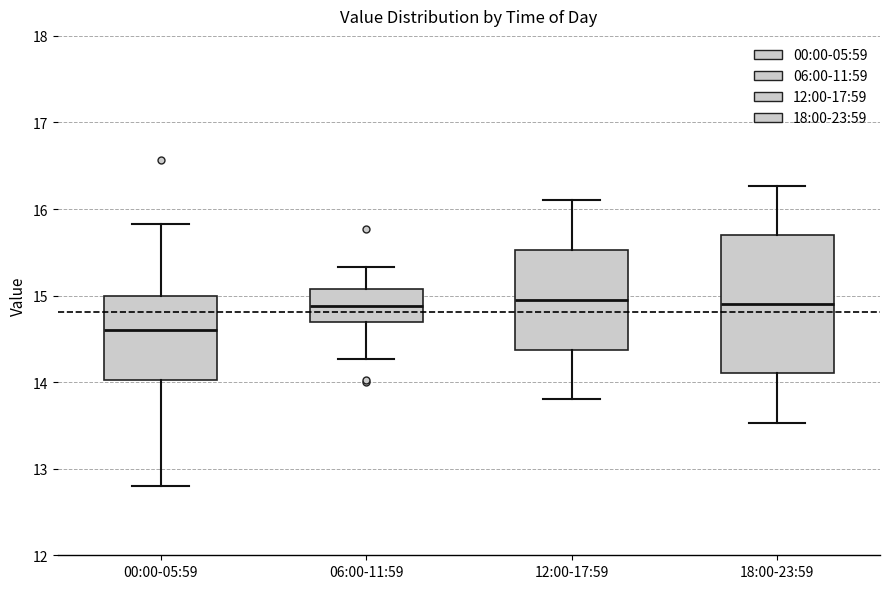

Where is the upper edge of the box for 12:00-17:59 on the y-axis? The values are not printed on the chart, so give them approximately, as read against the axis.

15.5